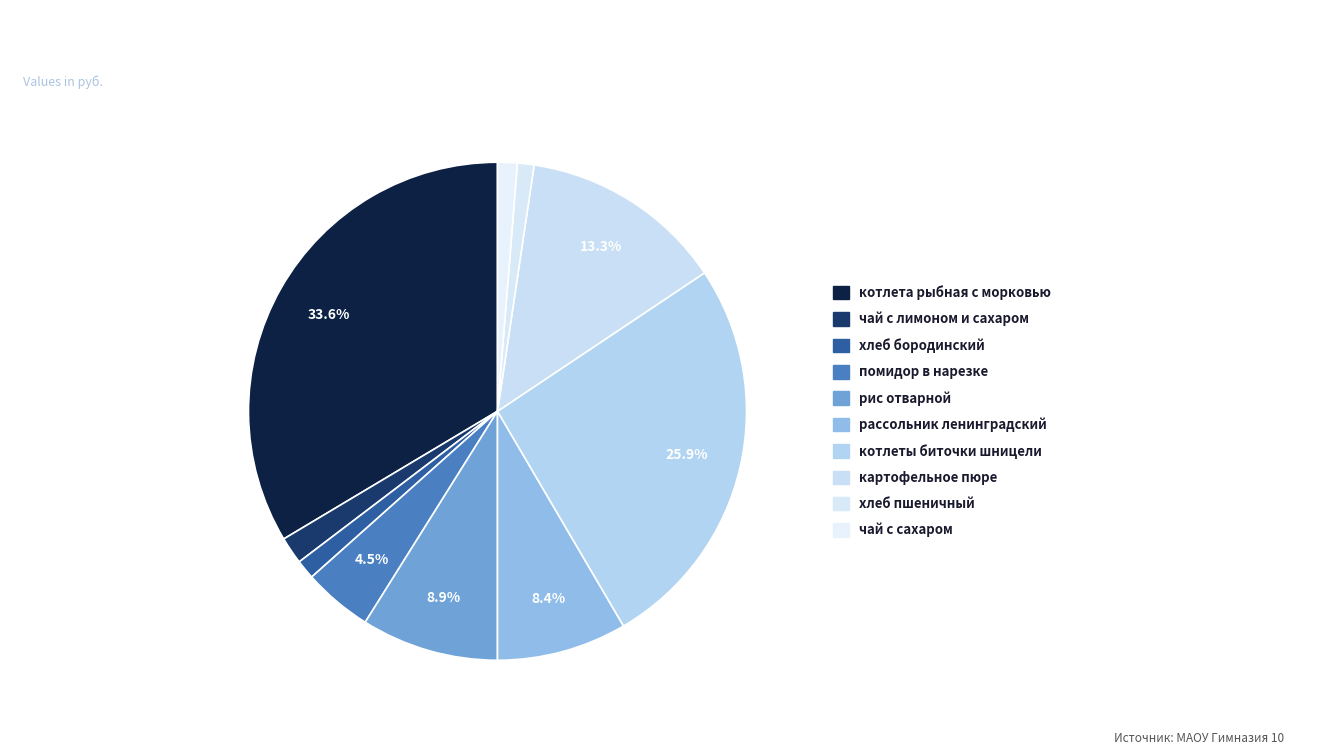

How many segments does this pie chart have?

10